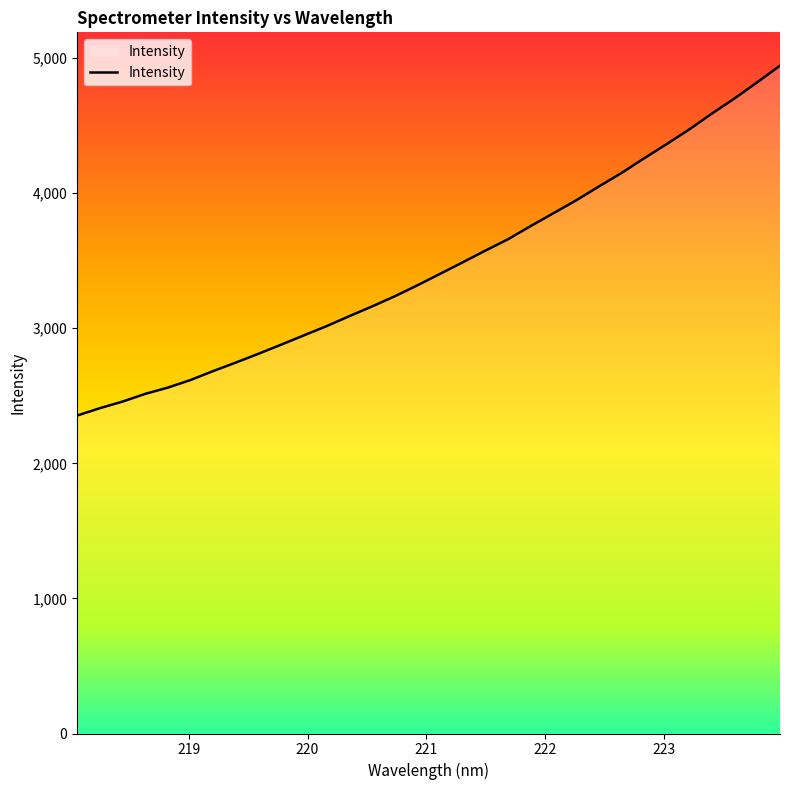

What is the smallest value displayed?

2353.7